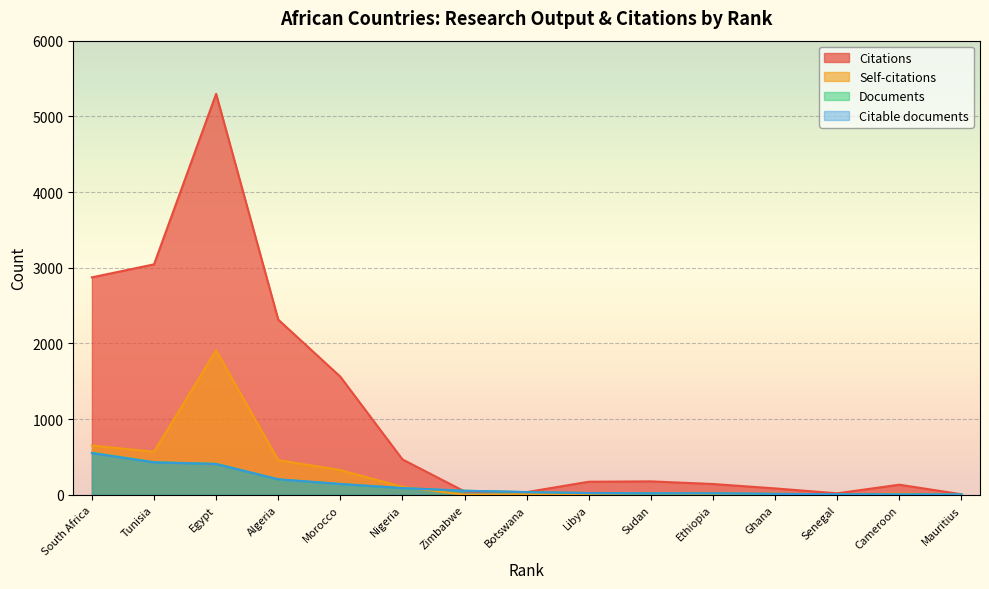

List the labels in order of Citable documents value, largest first.

South Africa, Tunisia, Egypt, Algeria, Morocco, Nigeria, Zimbabwe, Botswana, Libya, Sudan, Ethiopia, Ghana, Senegal, Cameroon, Mauritius